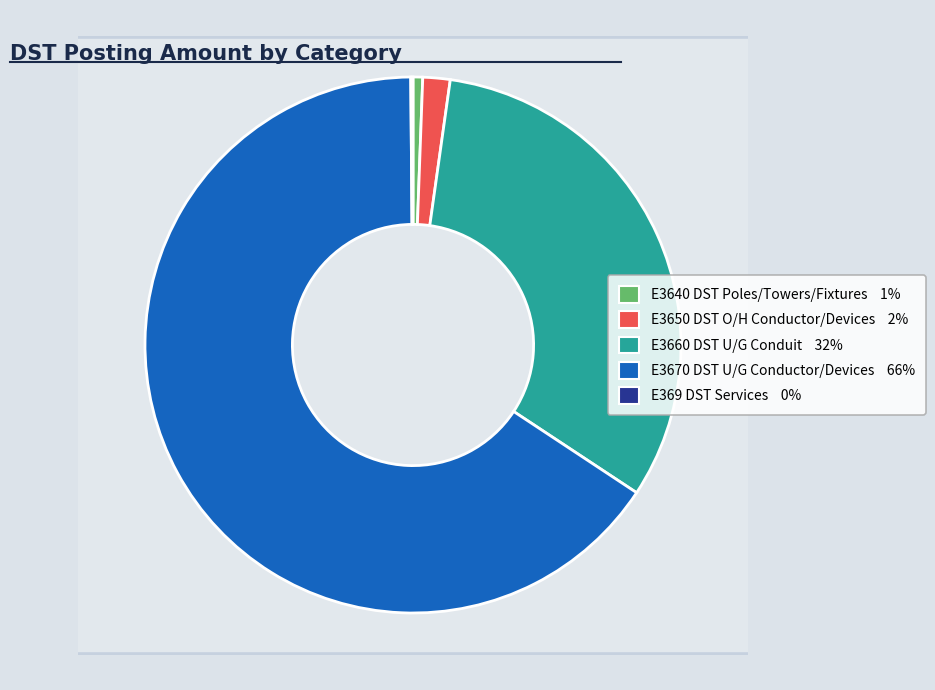

True or false: E3640 DST Poles/Towers/Fixtures accounts for 11% of the total.

False